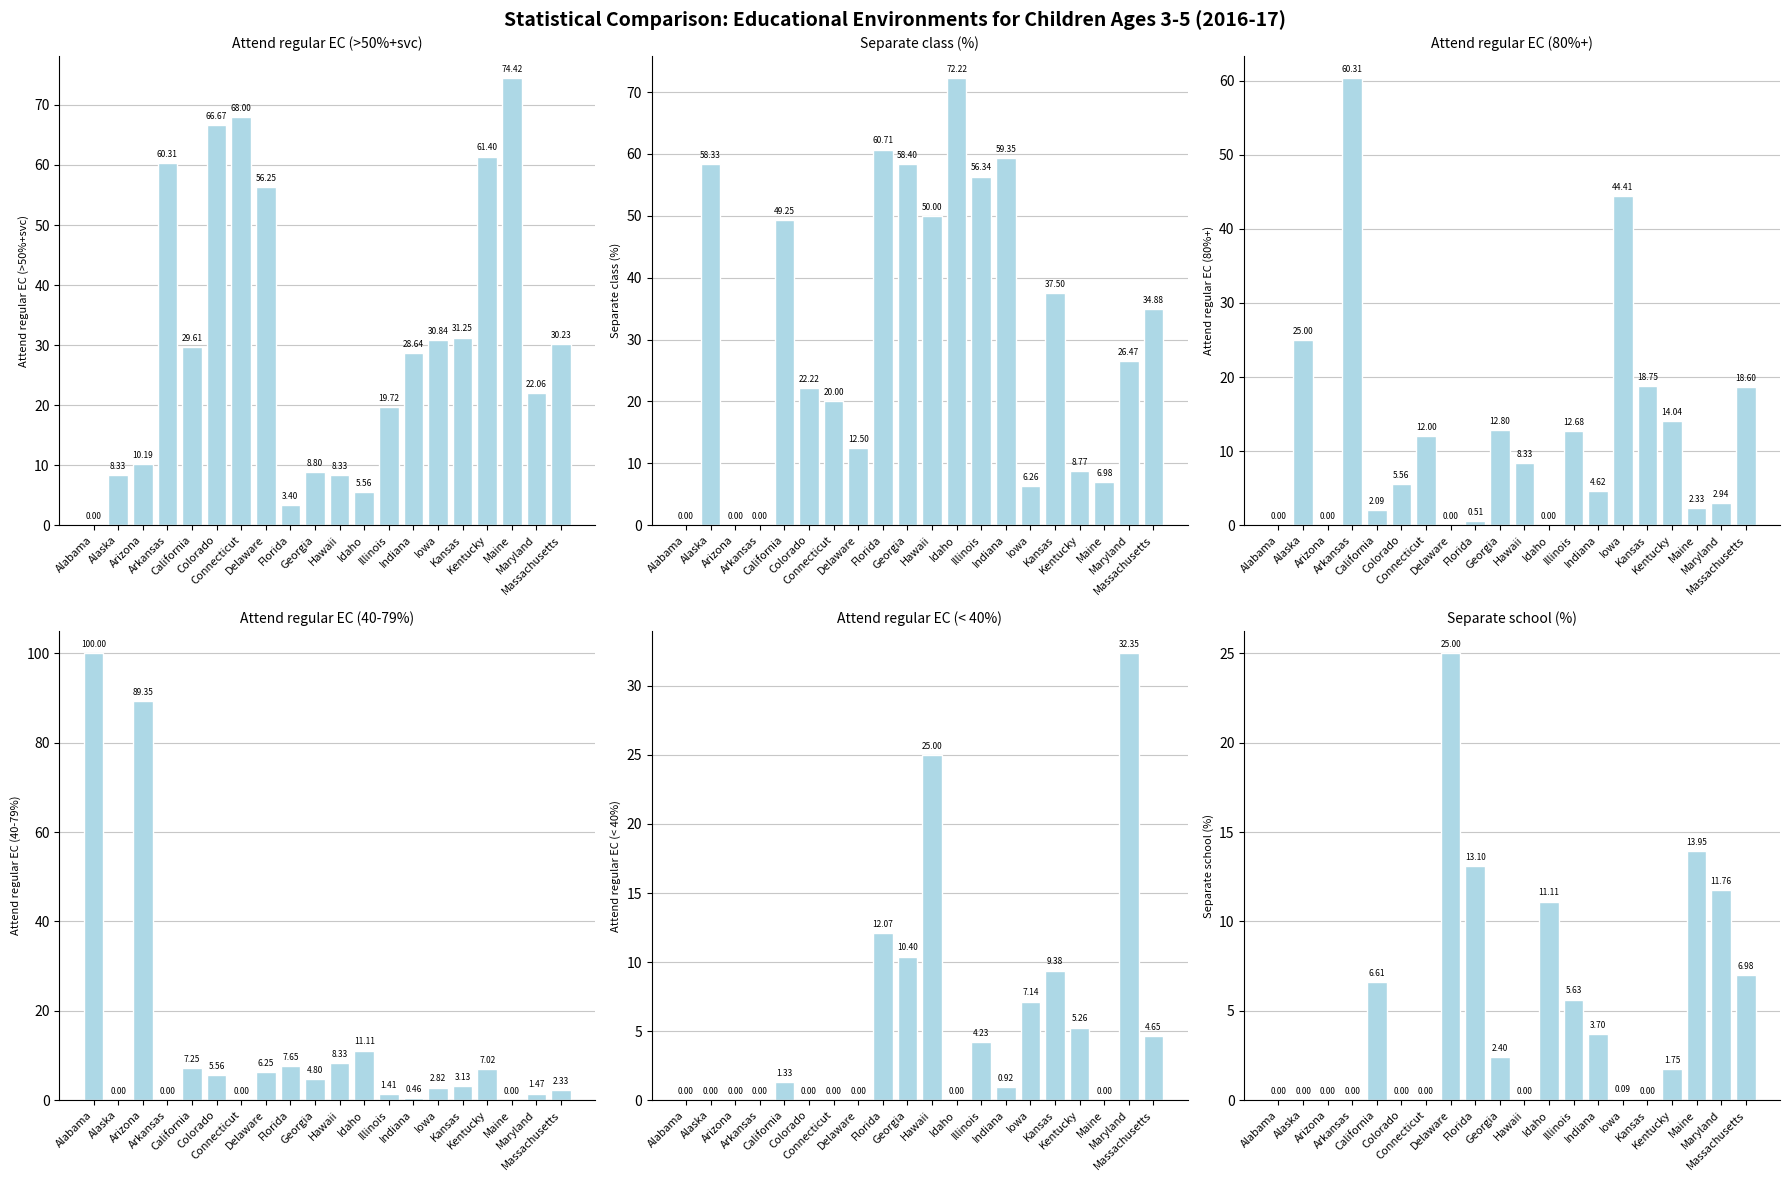

How many categories are shown in the chart?

20